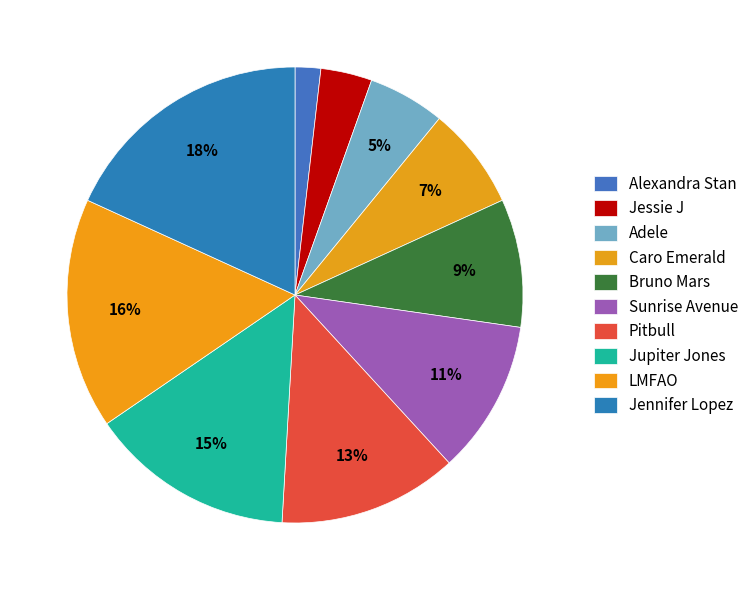

What percentage is the Alexandra Stan slice, to the nearest percent?

2%